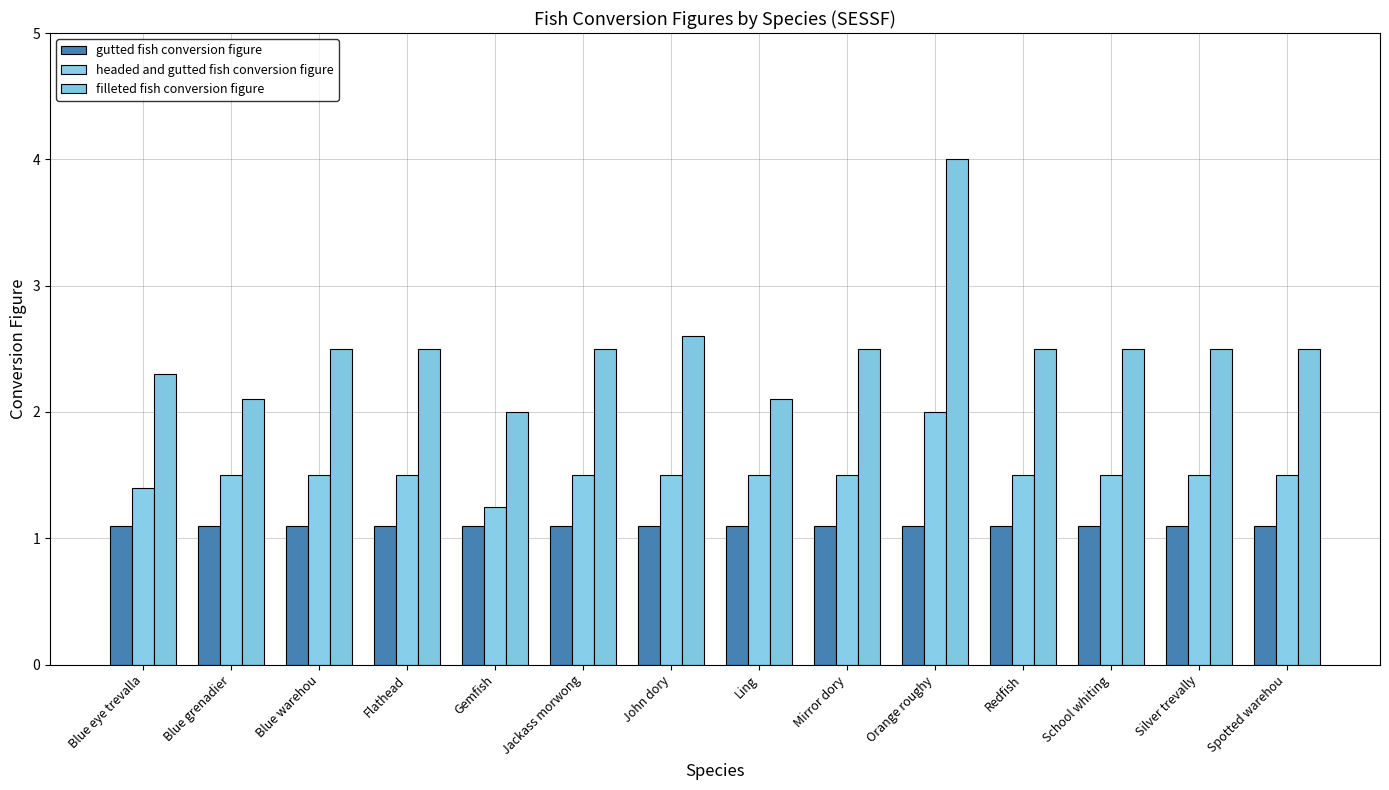

Where is gutted fish conversion figure nearest to the value 1?

Blue eye trevalla